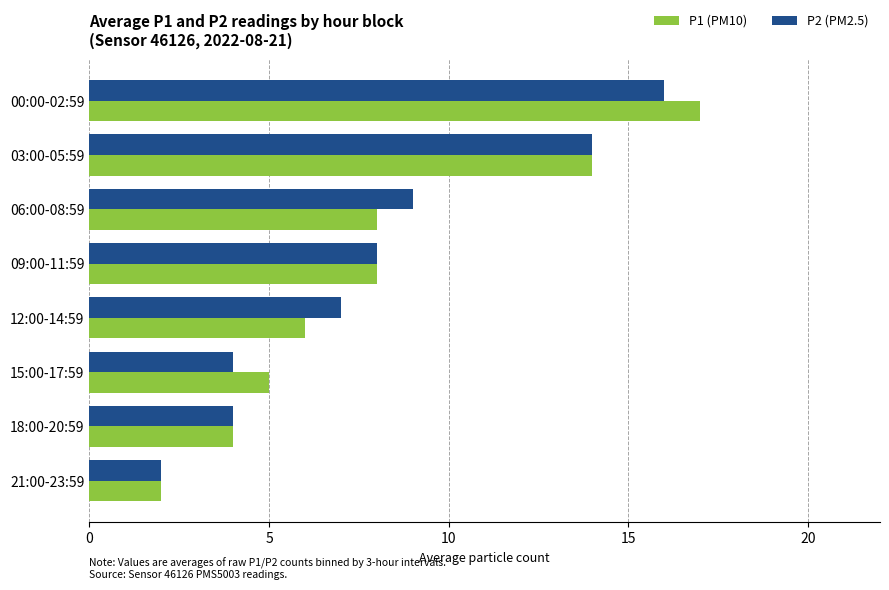

At 12:00-14:59, list the series in order from smallest to largest.

P1 (PM10), P2 (PM2.5)